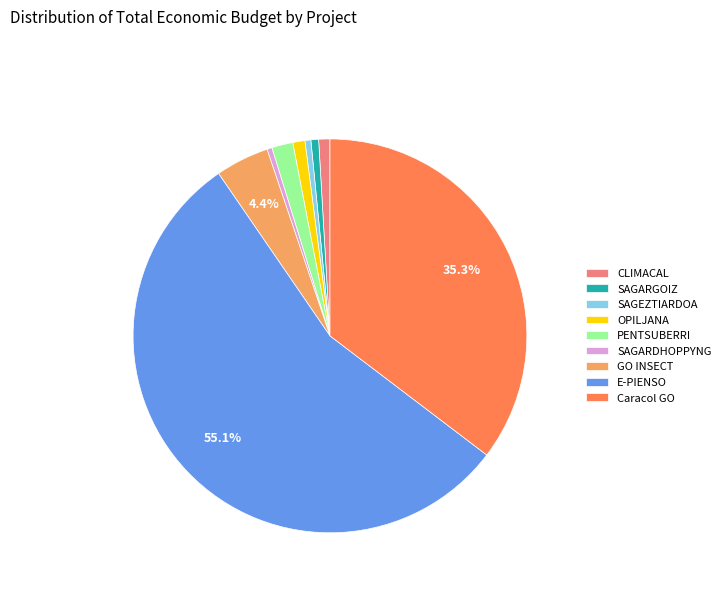

Do Caracol GO and OPILJANA together represent more than half of the pie?

No